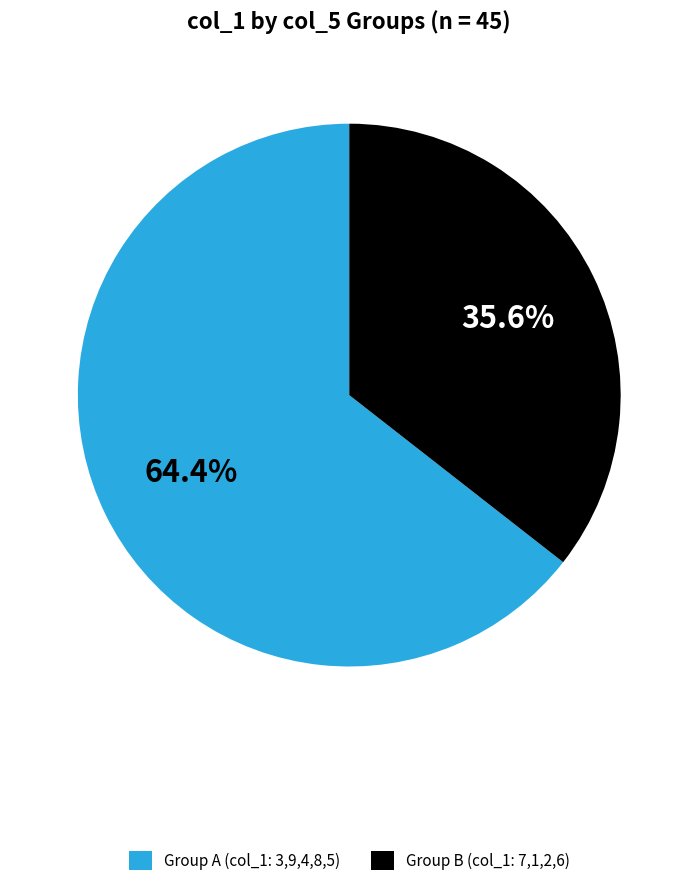

Which category has the biggest portion of the pie?

Group A (col_1: 3,9,4,8,5)